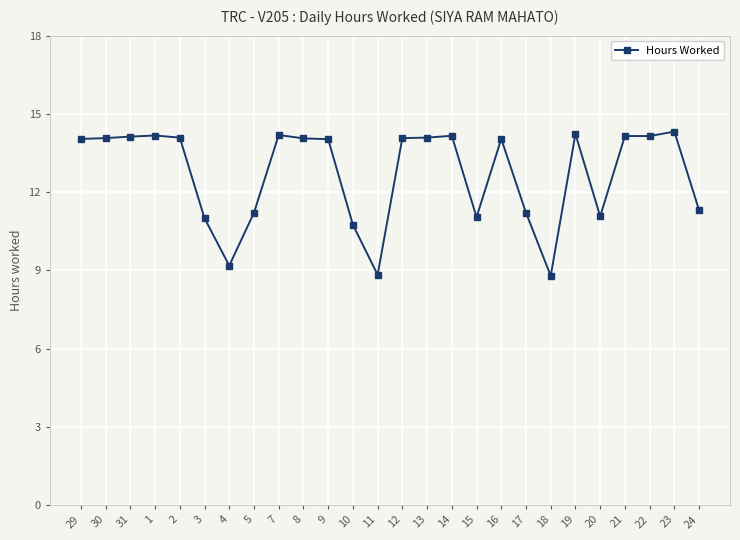

Is it true that the value at 2 is 23.2?

False